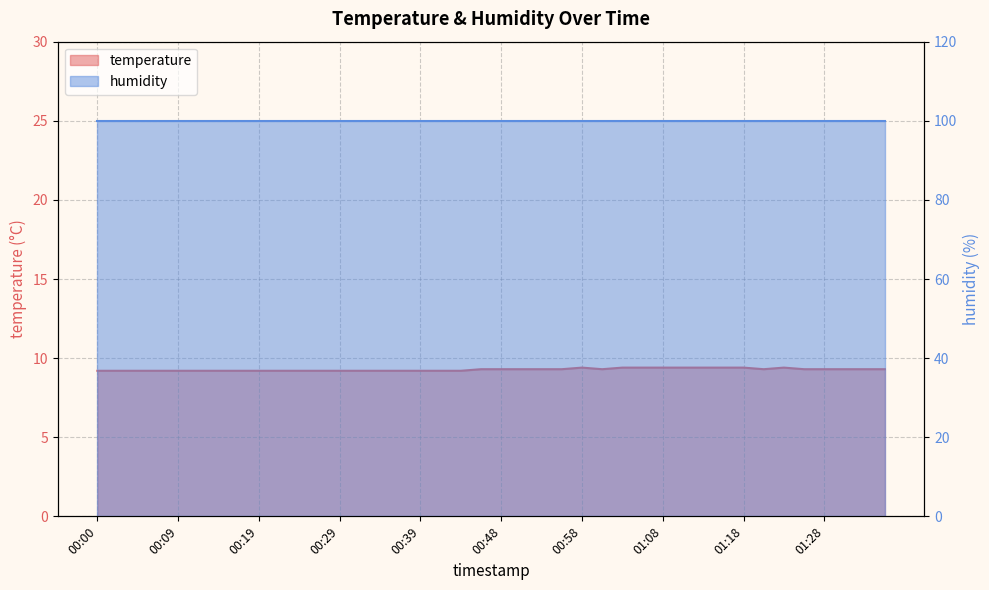

The chart shows a value of 2.5 at 00:24. True or false?

False